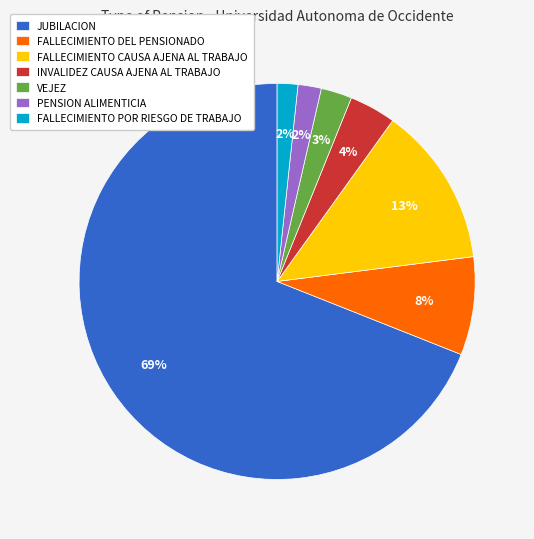

Combined, do FALLECIMIENTO POR RIESGO DE TRABAJO and VEJEZ account for over 50%?

No